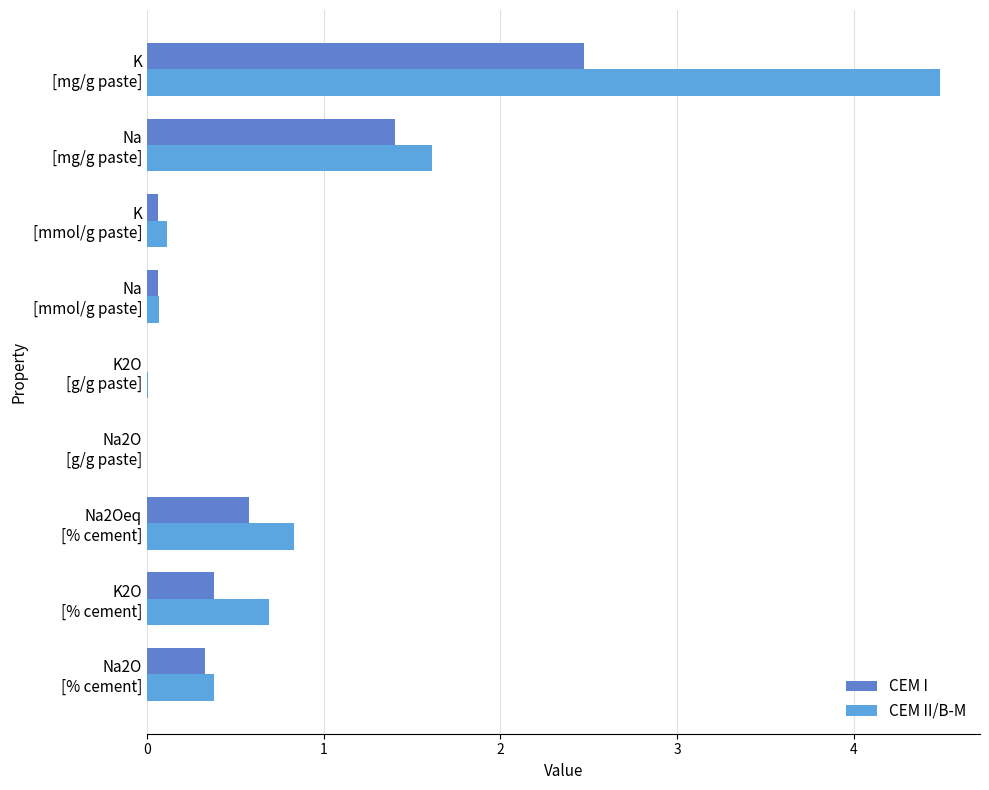

What is the maximum value shown in the chart?

4.5